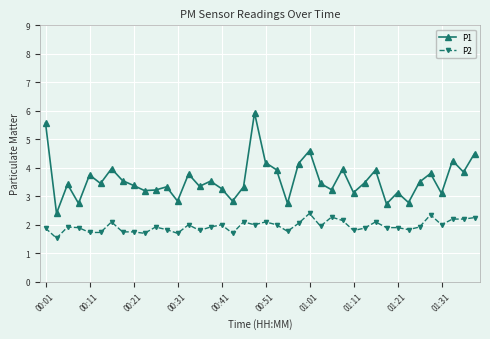

What is the value of the P1 point at the 35th from the left?

3.5